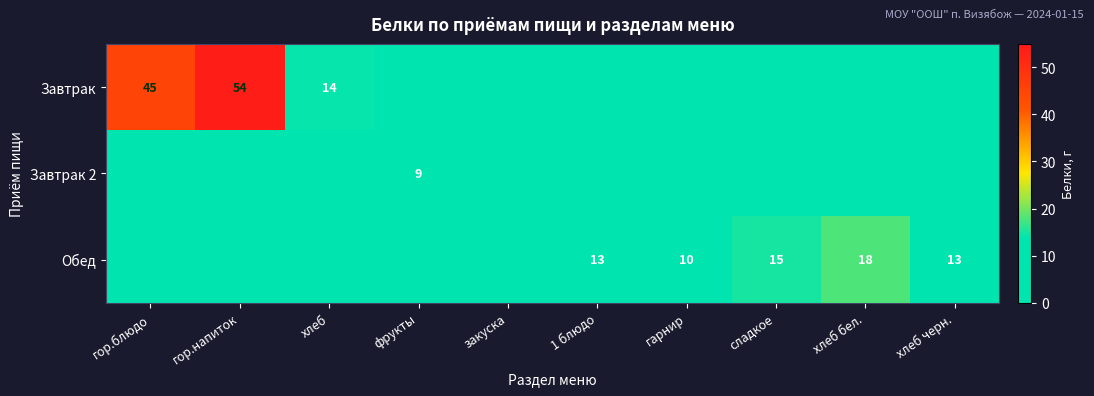

Count the number of data series in this chart.

3